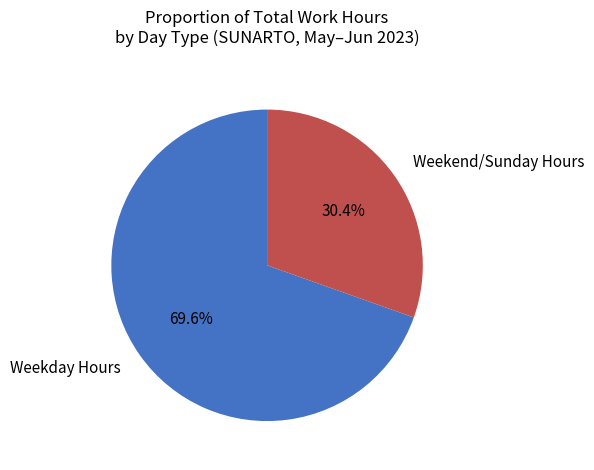

Which slice represents more than half of the pie?

Weekday Hours